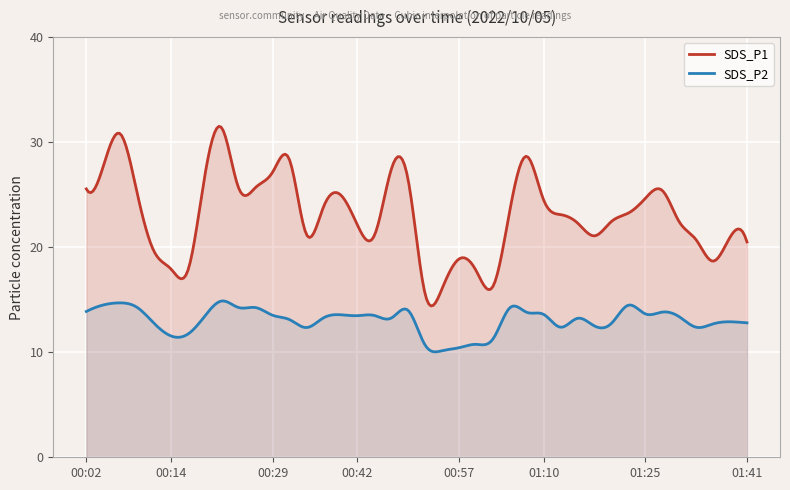

Where does the SDS_P1 series first go above 23?

00:02